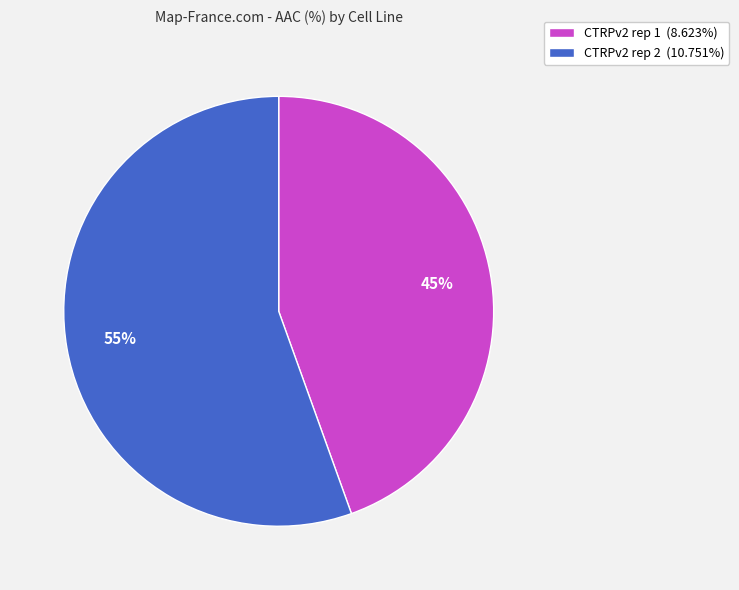

Is the sum of CTRPv2 rep 1 (8.623%) and CTRPv2 rep 2 (10.751%) greater than half?

Yes